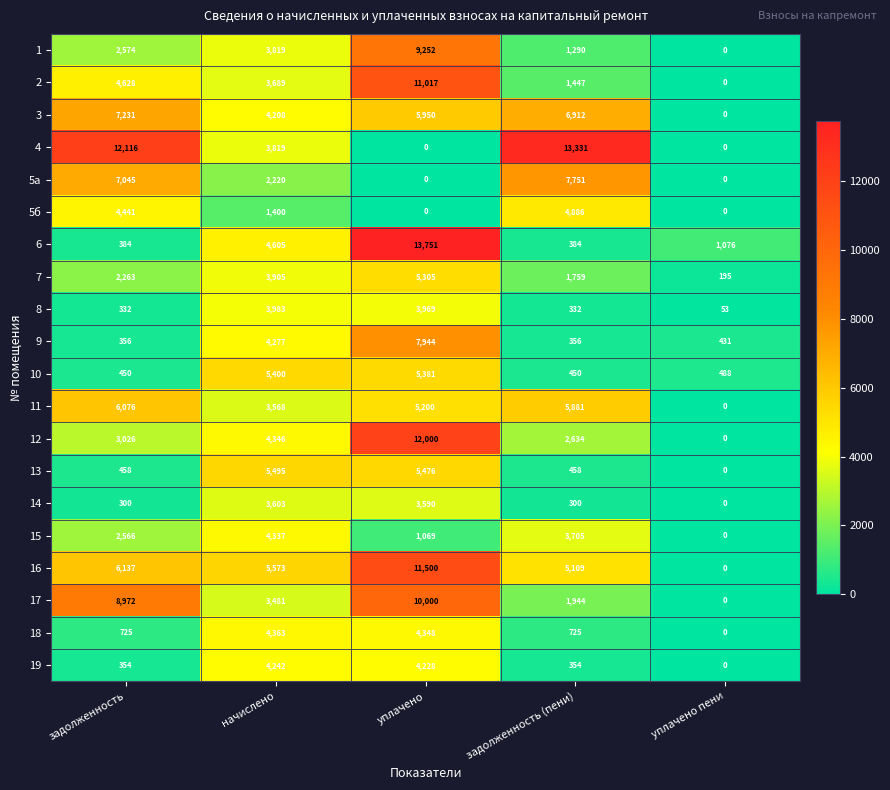

Is the value of 5б at задолженность (пени) greater than the value of 19 at задолженность?

Yes